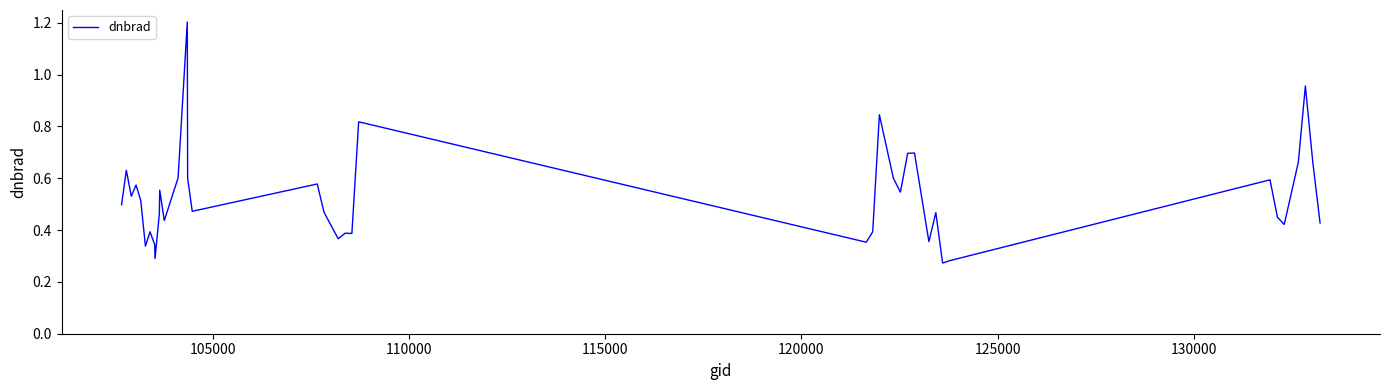

How many lines are shown in the chart?

1